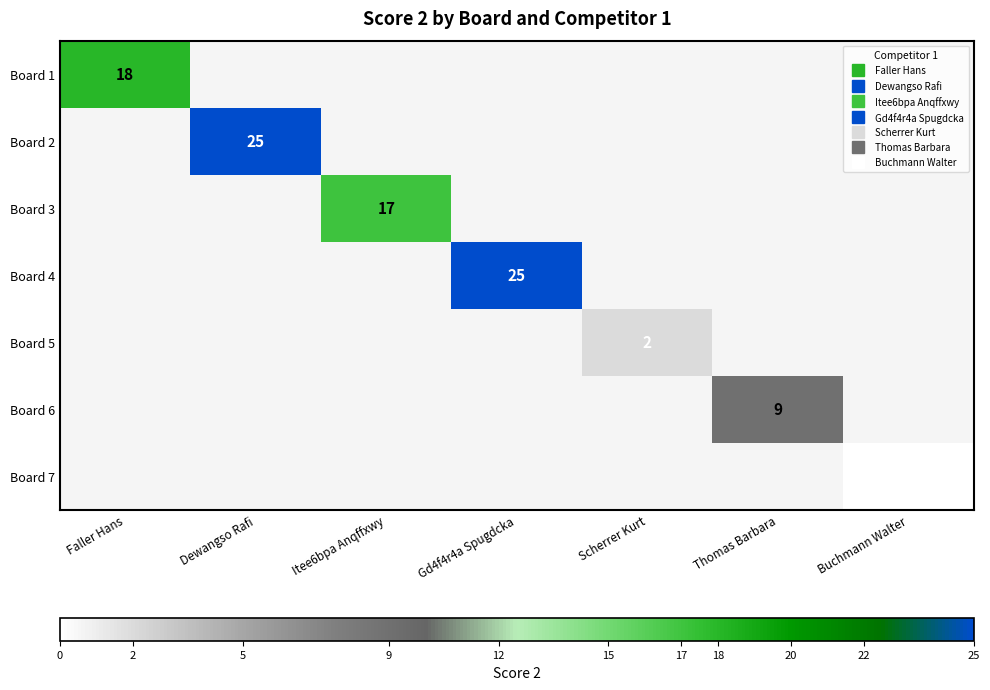

Is the value of Board 7 at Faller Hans greater than the value of Board 6 at Scherrer Kurt?

No